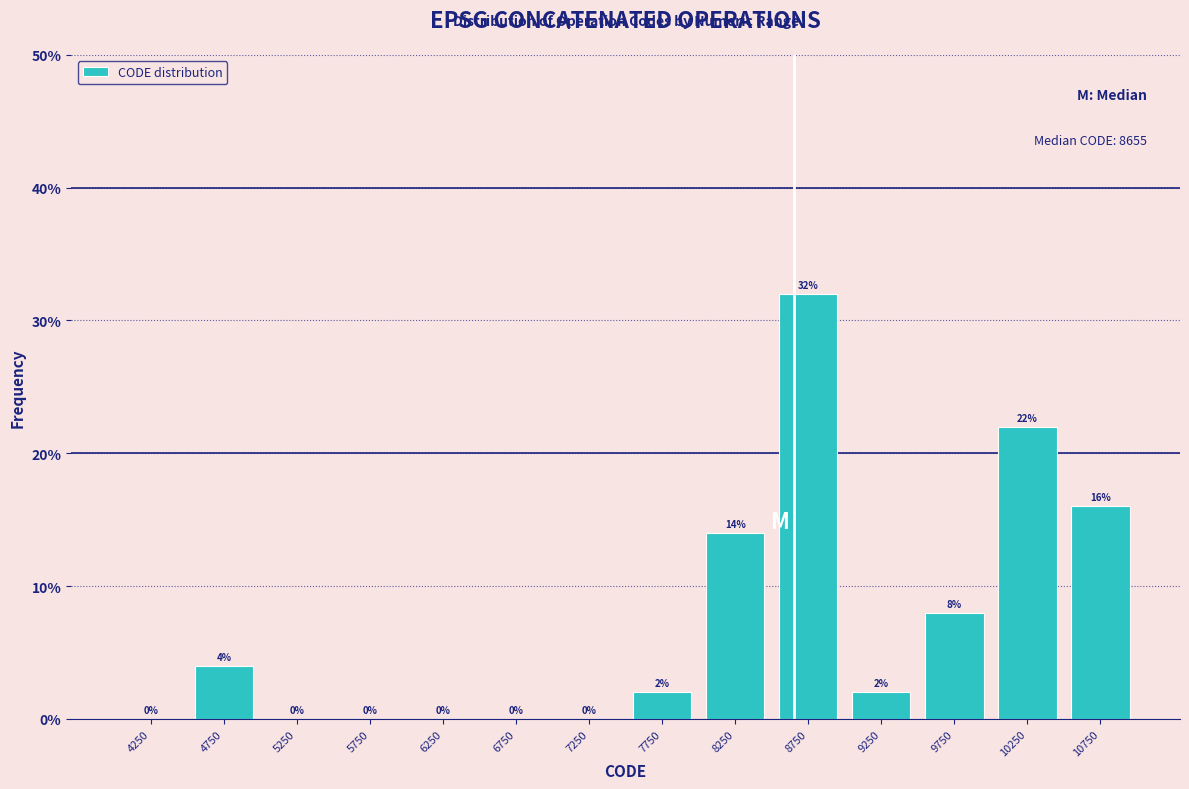

Which range on the x-axis has the tallest bar?

8500 to 9000